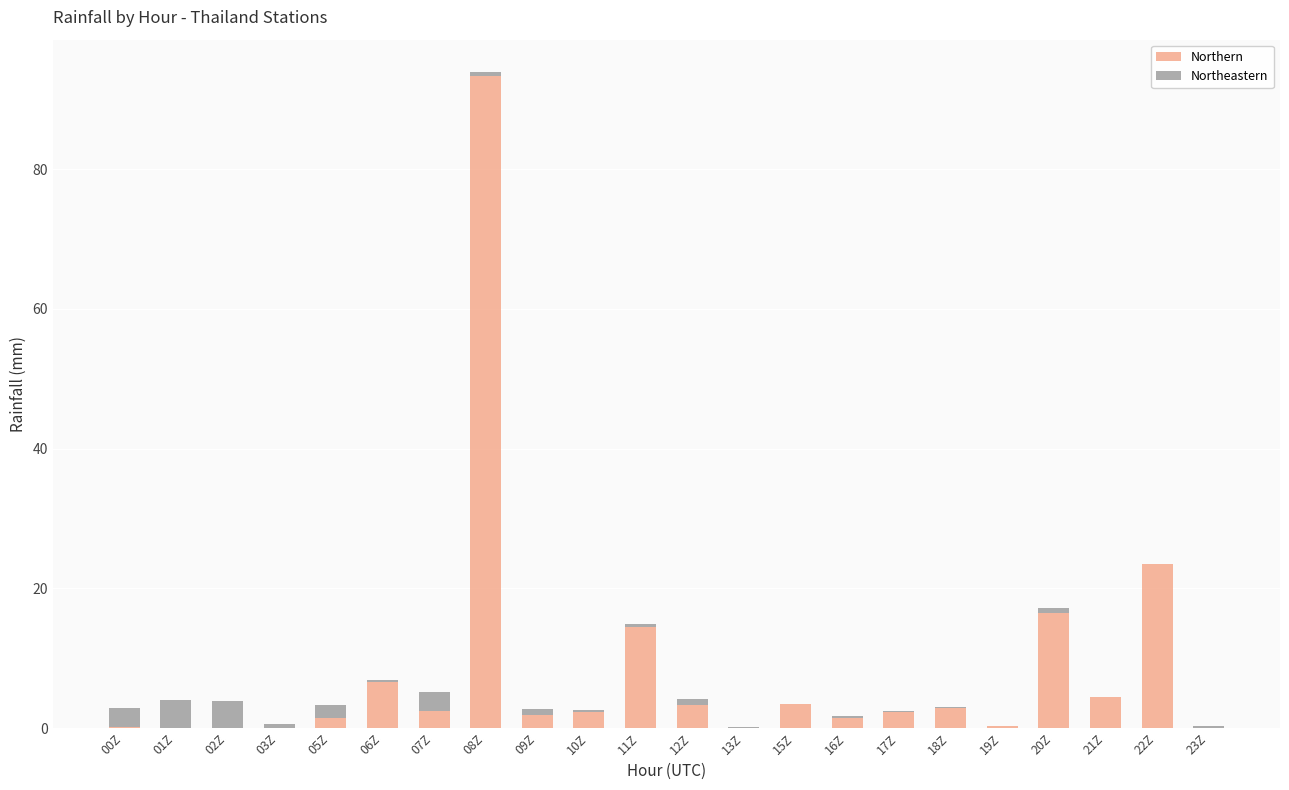

The Northern series shows 0.1 at 00Z. True or false?

True